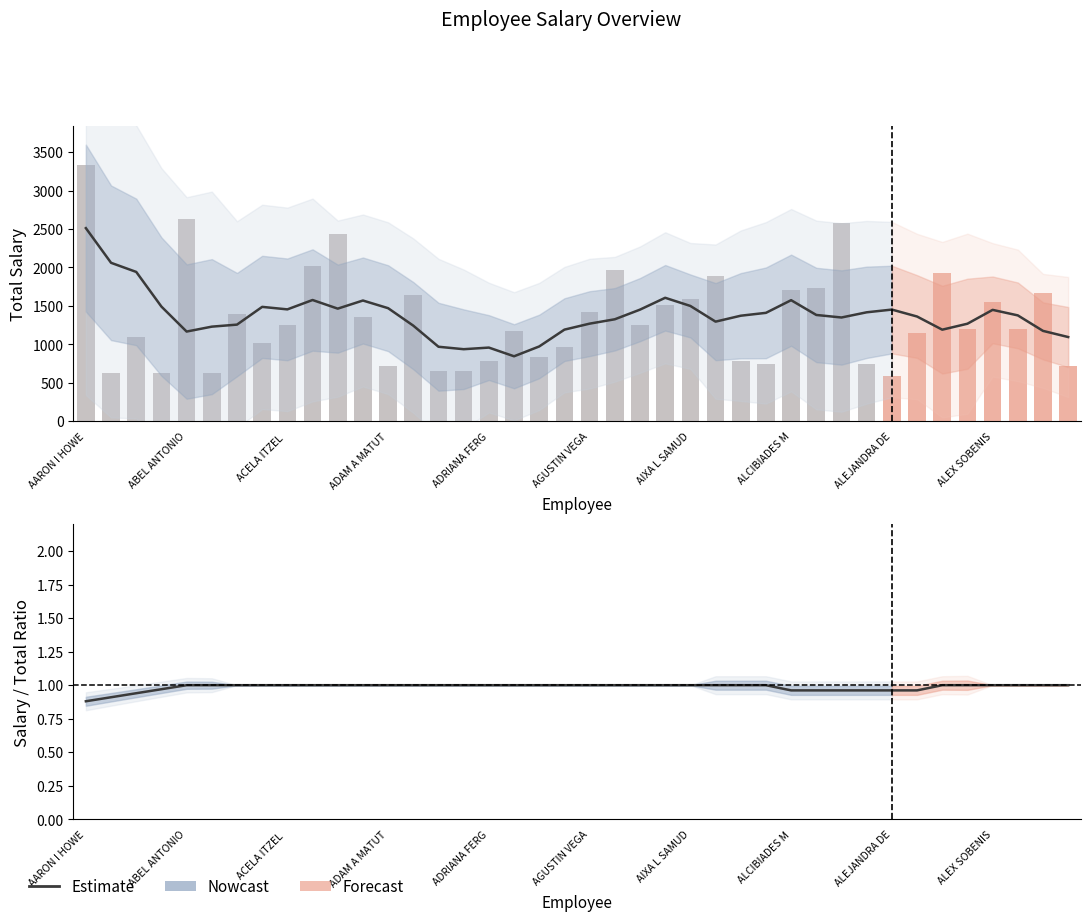

True or false: the data shows 1.7 at 19.

False